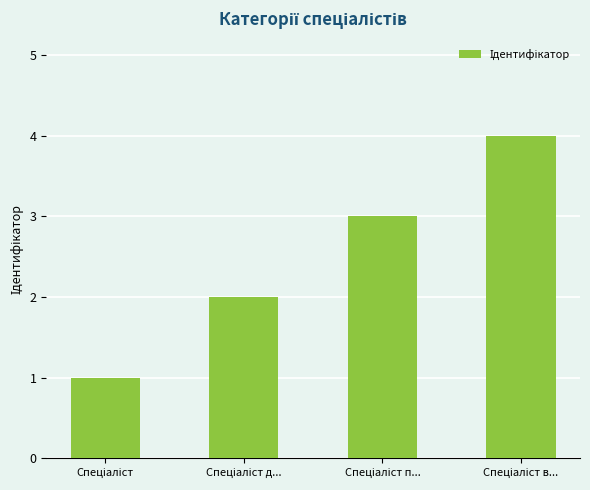

What is the sum of all values?

10